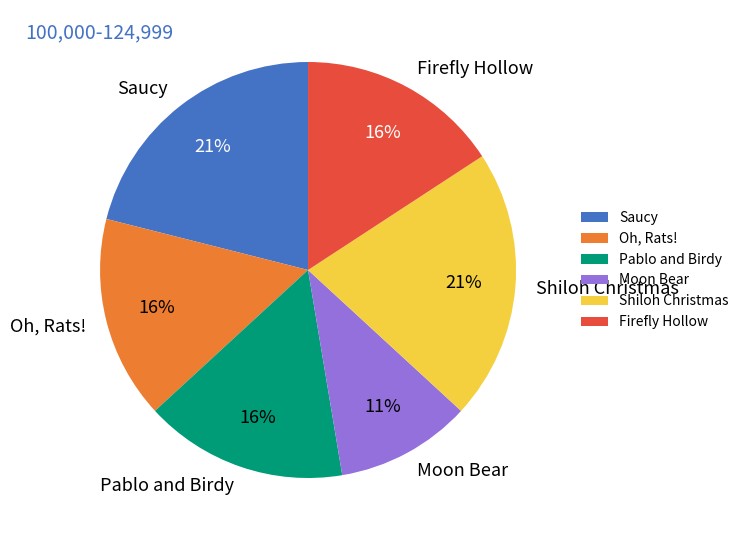

Which has a higher value, Shiloh Christmas or Pablo and Birdy?

Shiloh Christmas